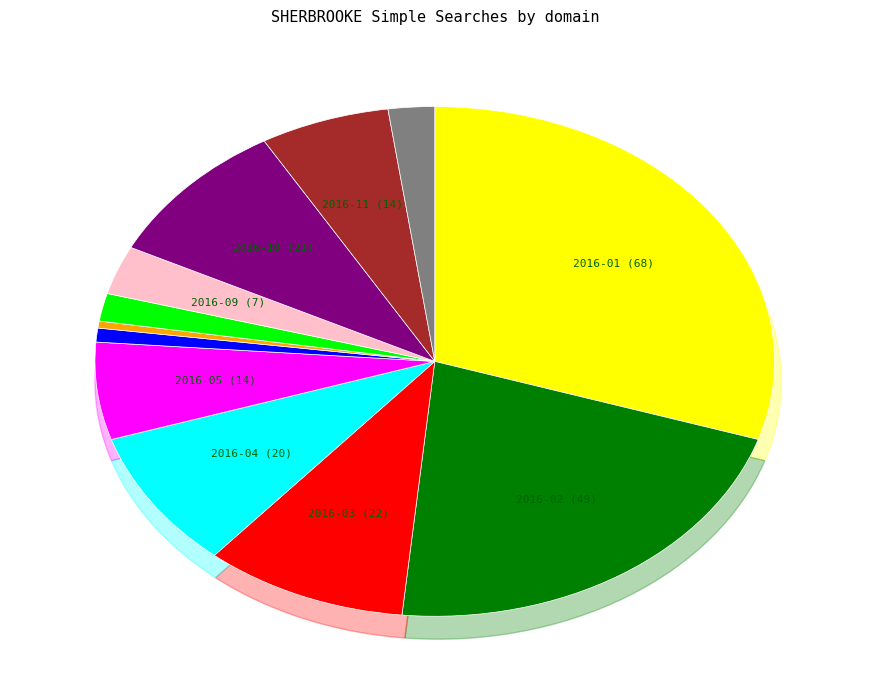

Does 2016-02 represent more than half of the total?

No